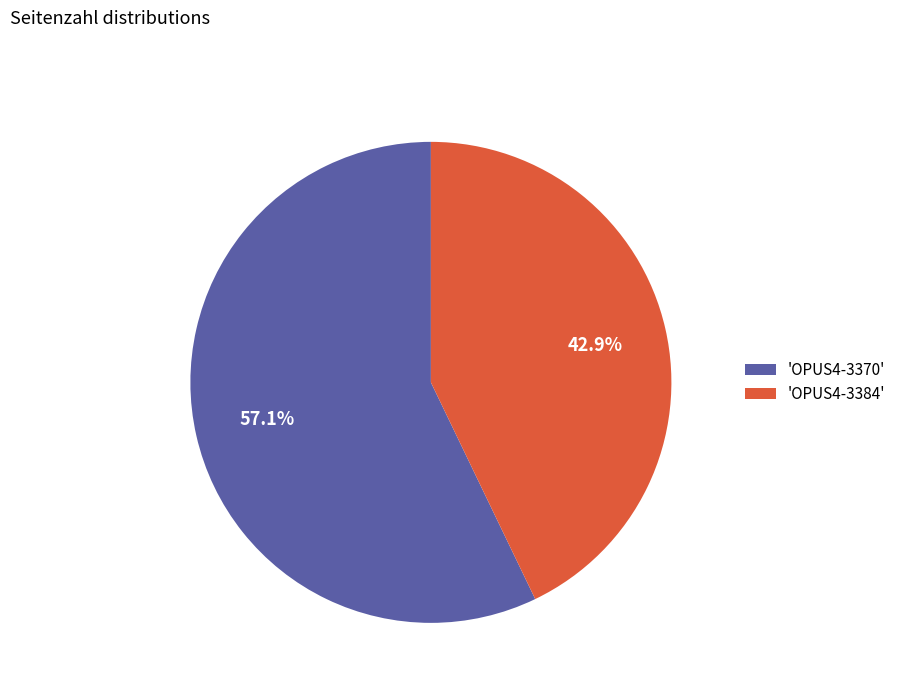

Combined, do 'OPUS4-3384' and 'OPUS4-3370' account for over 50%?

Yes